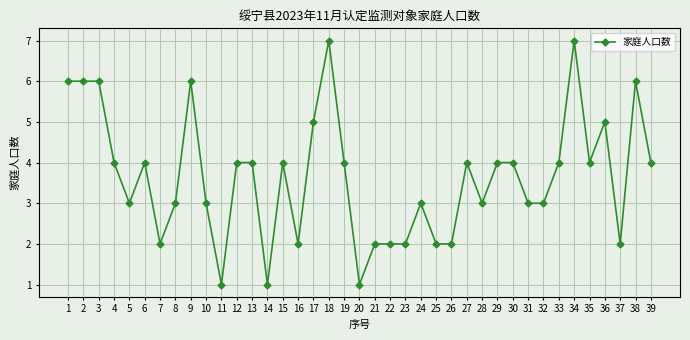

Reading left to right, extract all data points from this chart.

1=6	2=6	3=6	4=4	5=3	6=4	7=2	8=3	9=6	10=3	11=1	12=4	13=4	14=1	15=4	16=2	17=5	18=7	19=4	20=1	21=2	22=2	23=2	24=3	25=2	26=2	27=4	28=3	29=4	30=4	31=3	32=3	33=4	34=7	35=4	36=5	37=2	38=6	39=4